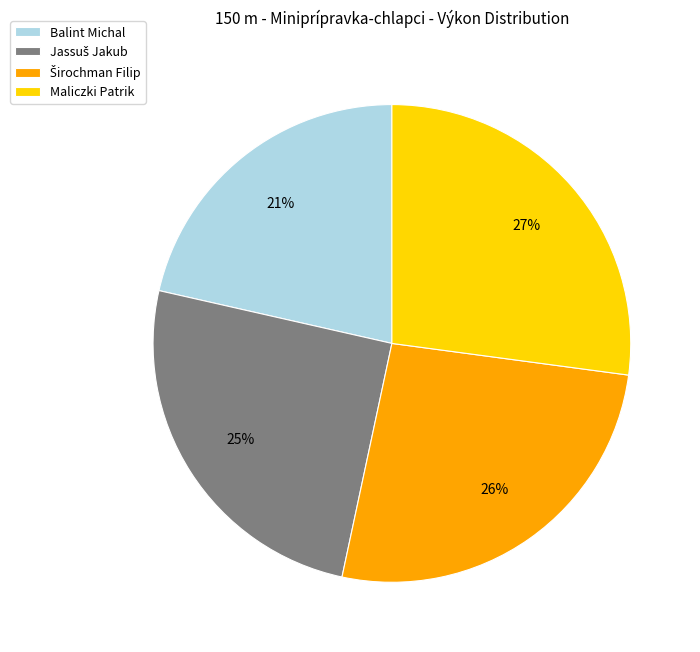

To the nearest percent, what portion does Maliczki Patrik represent?

27%